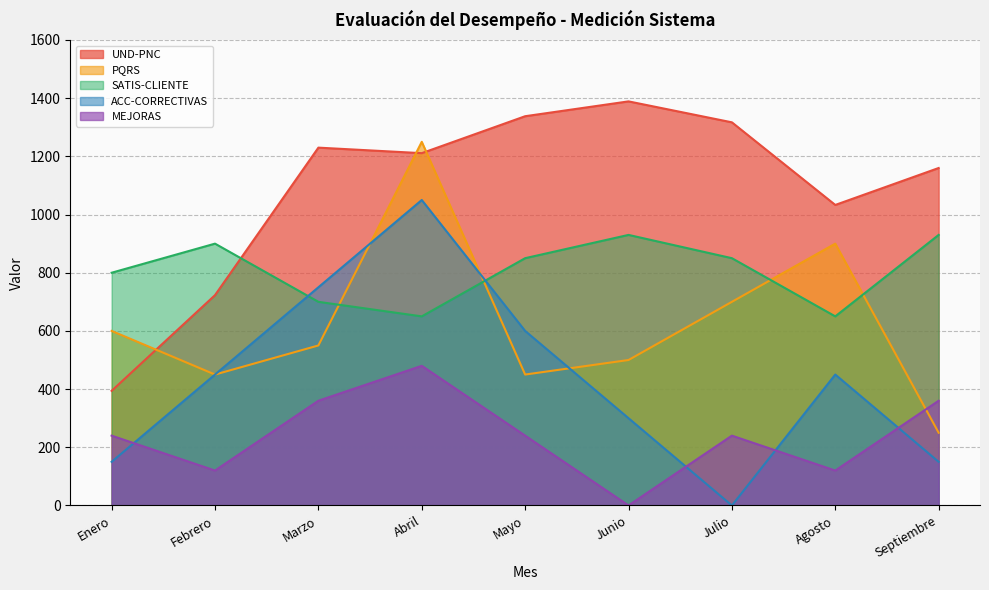

Which series changed the most between Mayo and Julio?

ACC-CORRECTIVAS